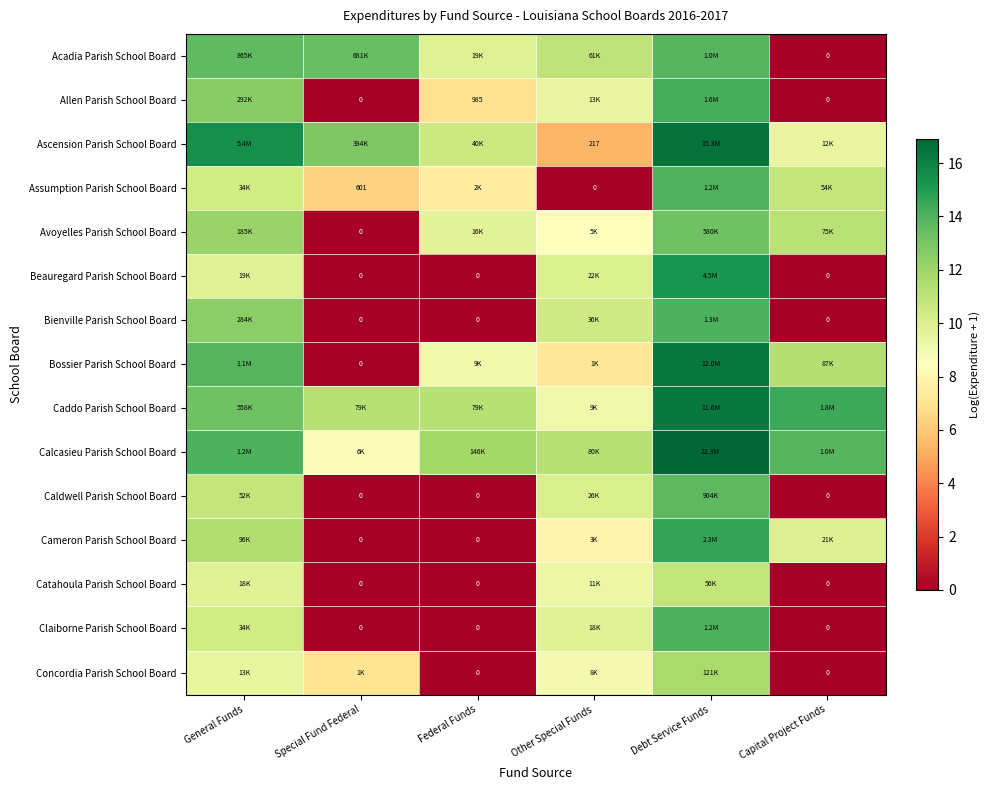

Which series has the largest total across all categories?

Calcasieu Parish School Board